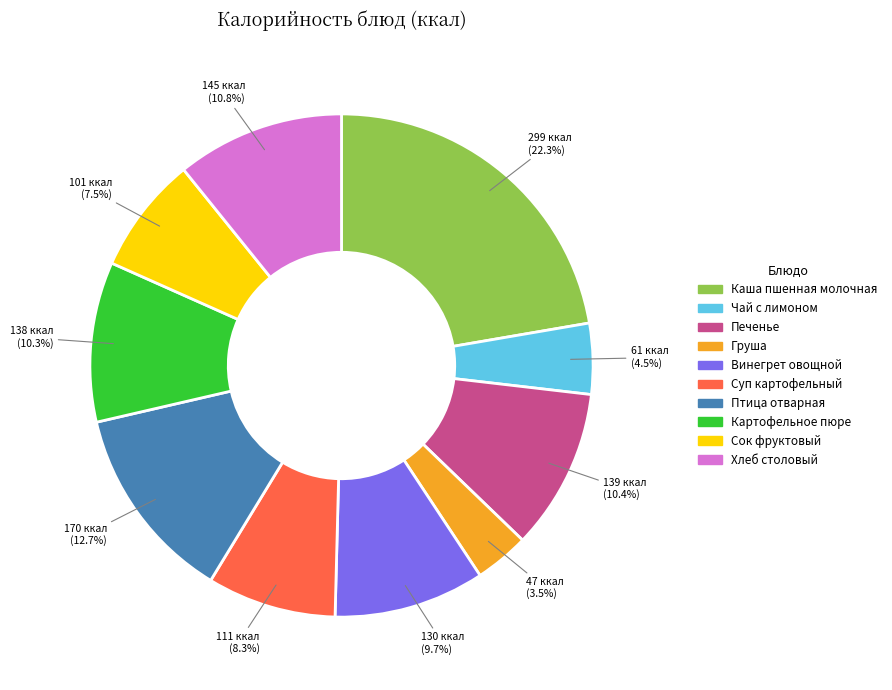

Approximately how many times larger is the value at Картофельное пюре compared to Каша пшенная молочная?

0.5